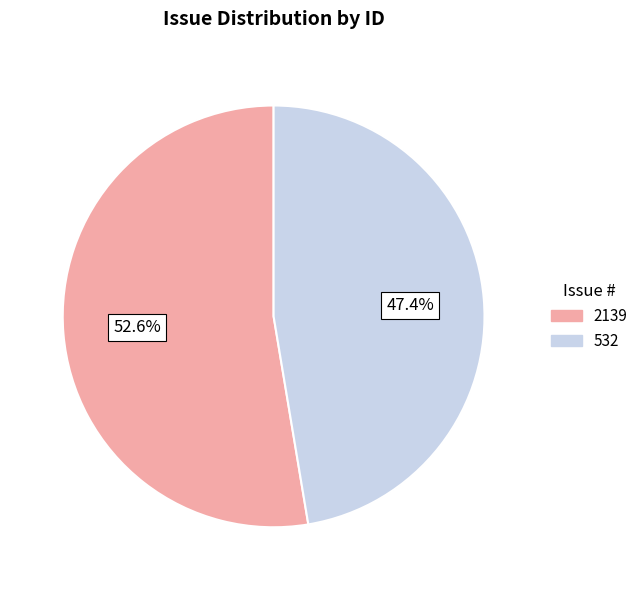

To the nearest percent, what is the average slice percentage?

50%